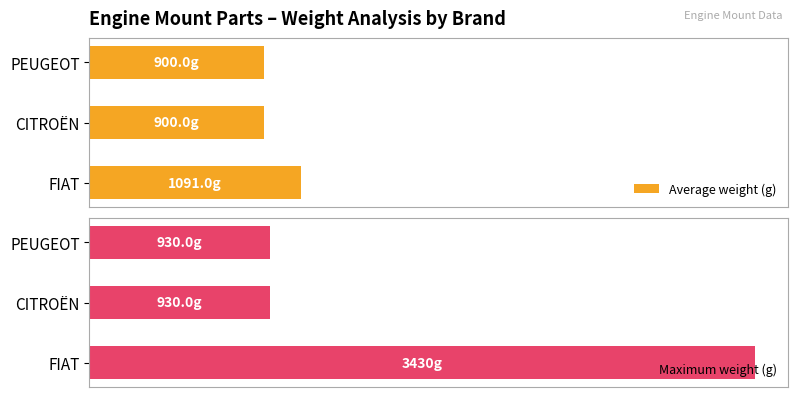

Which series has the largest total across all categories?

Maximum weight (g)